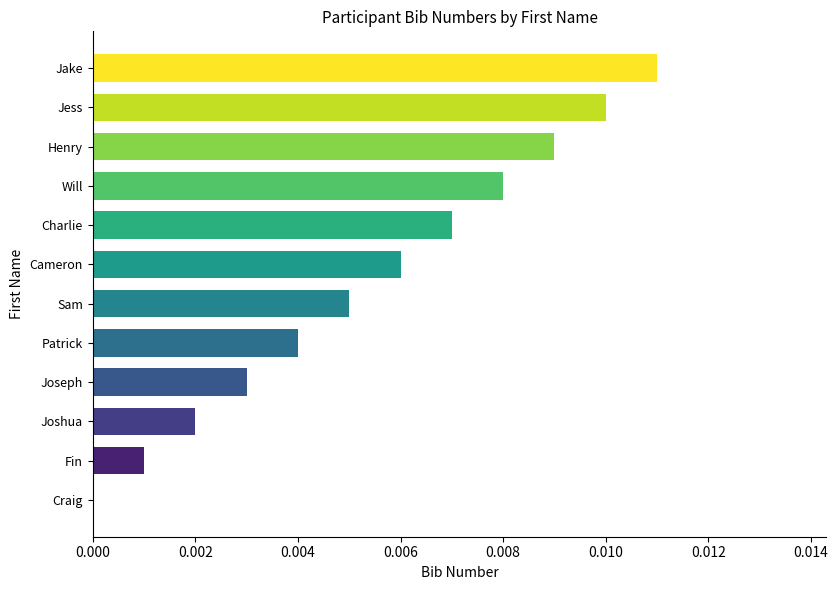

The chart shows a value of 0.0 at Jess. True or false?

True